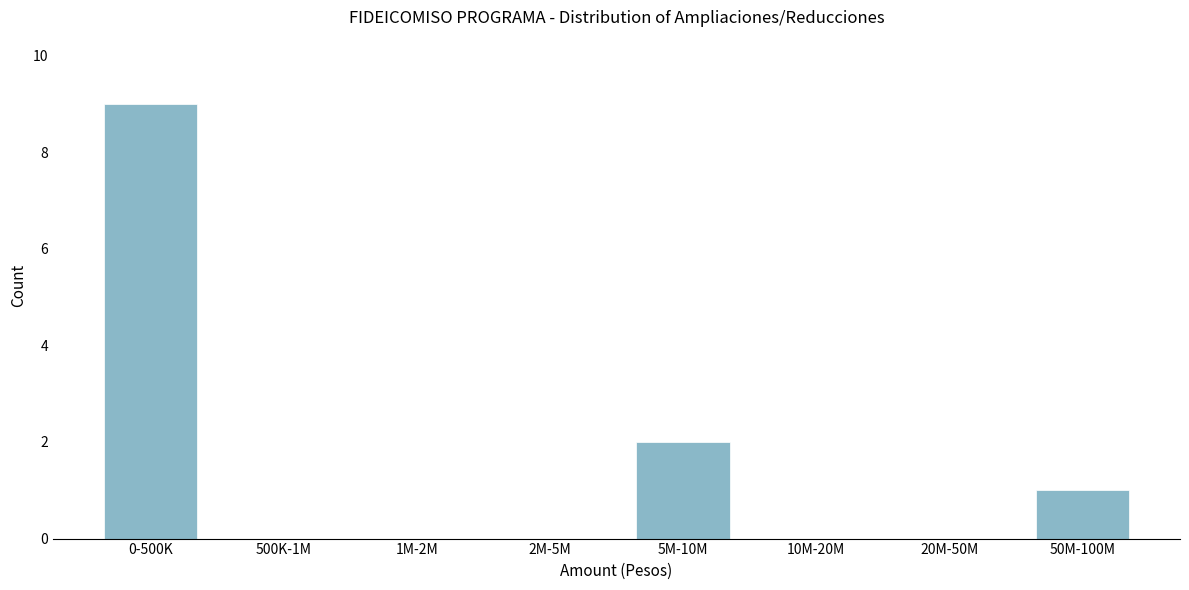

Reading left to right, extract all data points from this chart.

0-500K=9	500K-1M=0	1M-2M=0	2M-5M=0	5M-10M=2	10M-20M=0	20M-50M=0	50M-100M=1